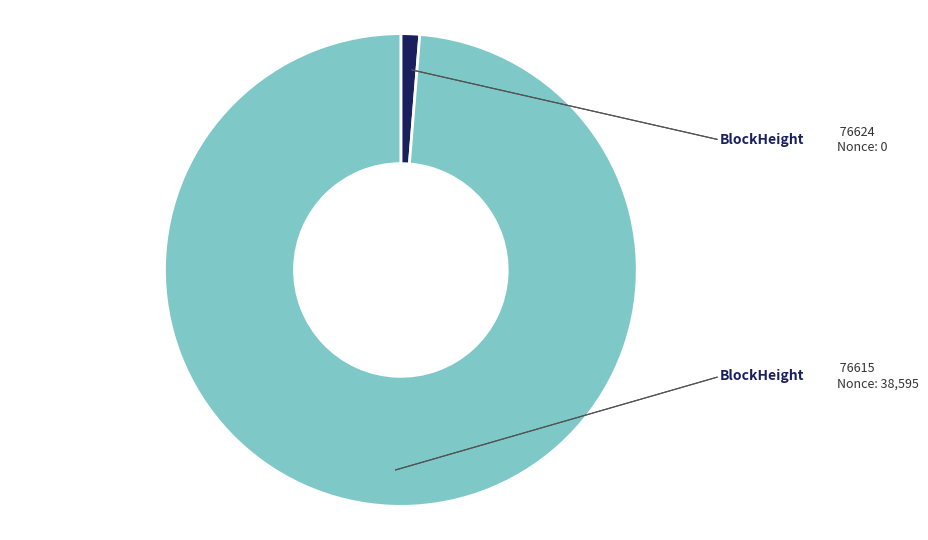

Which slice represents more than half of the pie?

76615